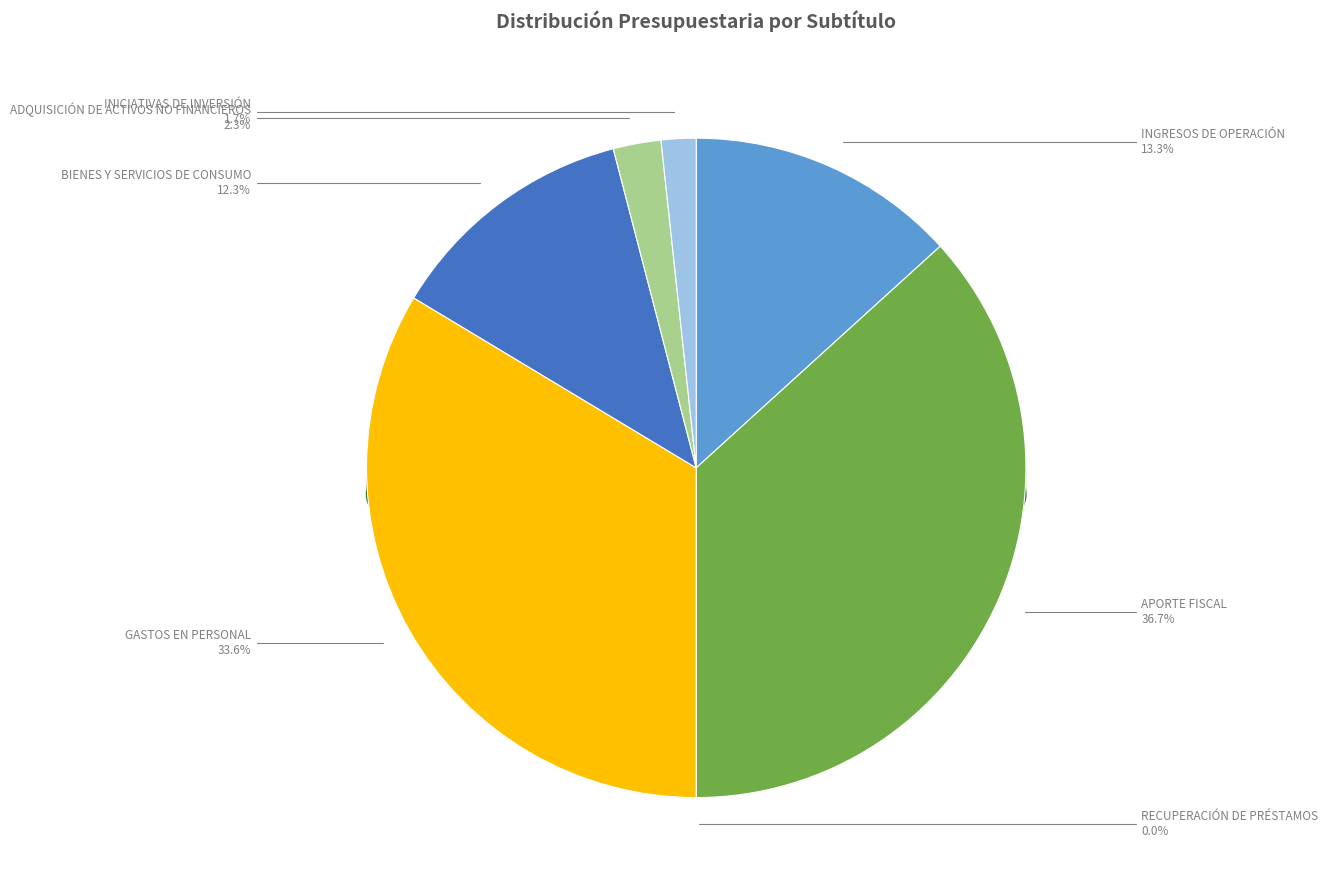

True or false: INGRESOS DE OPERACIÓN accounts for 13% of the total.

True